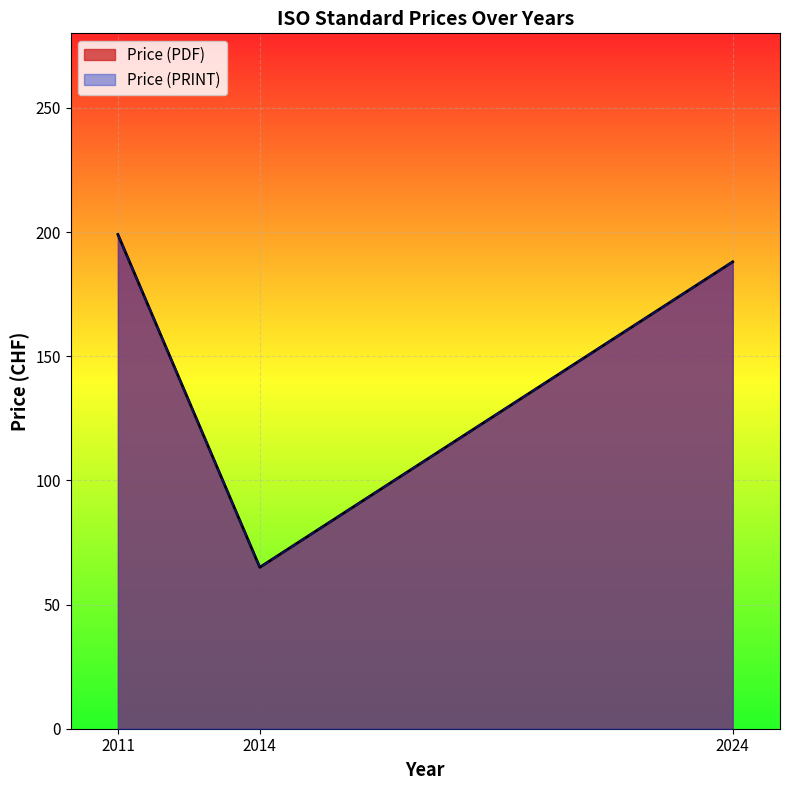

Does the chart display data point markers on the line(s)?

No